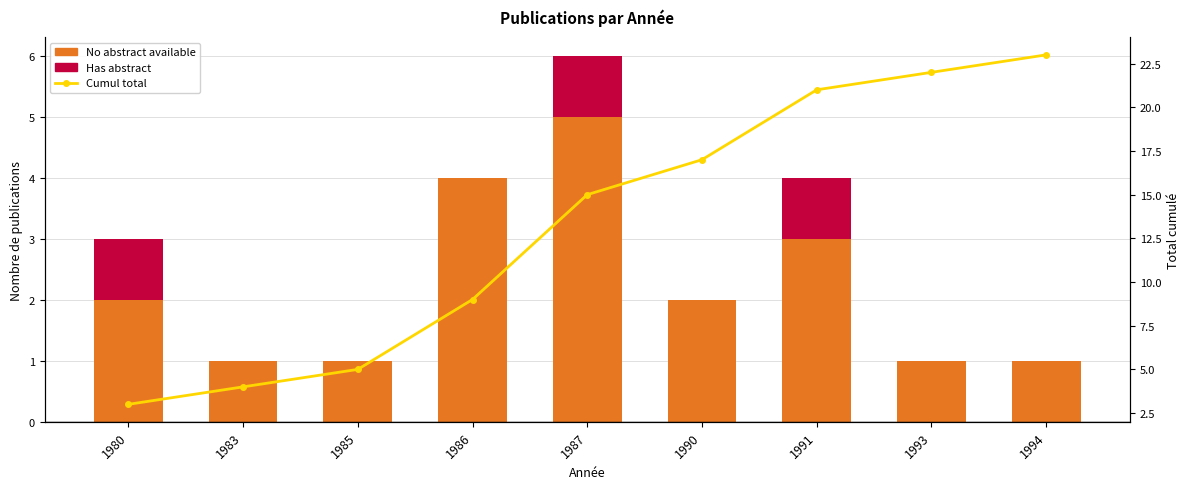

Reading right to left, what are all the values shown in this chart?

No abstract available: 1	1	3	2	5	4	1	1	2
Has abstract: 0	0	1	0	1	0	0	0	1
Cumul total: 23	22	21	17	15	9	5	4	3